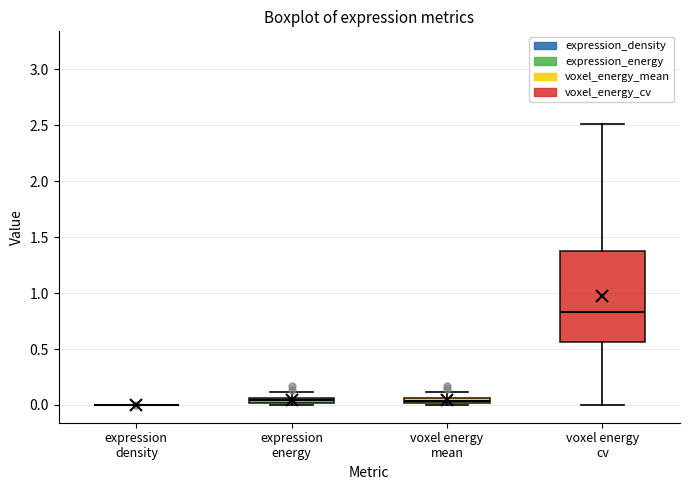

Which box is the tallest, from its lower edge to its upper edge?

voxel energy cv